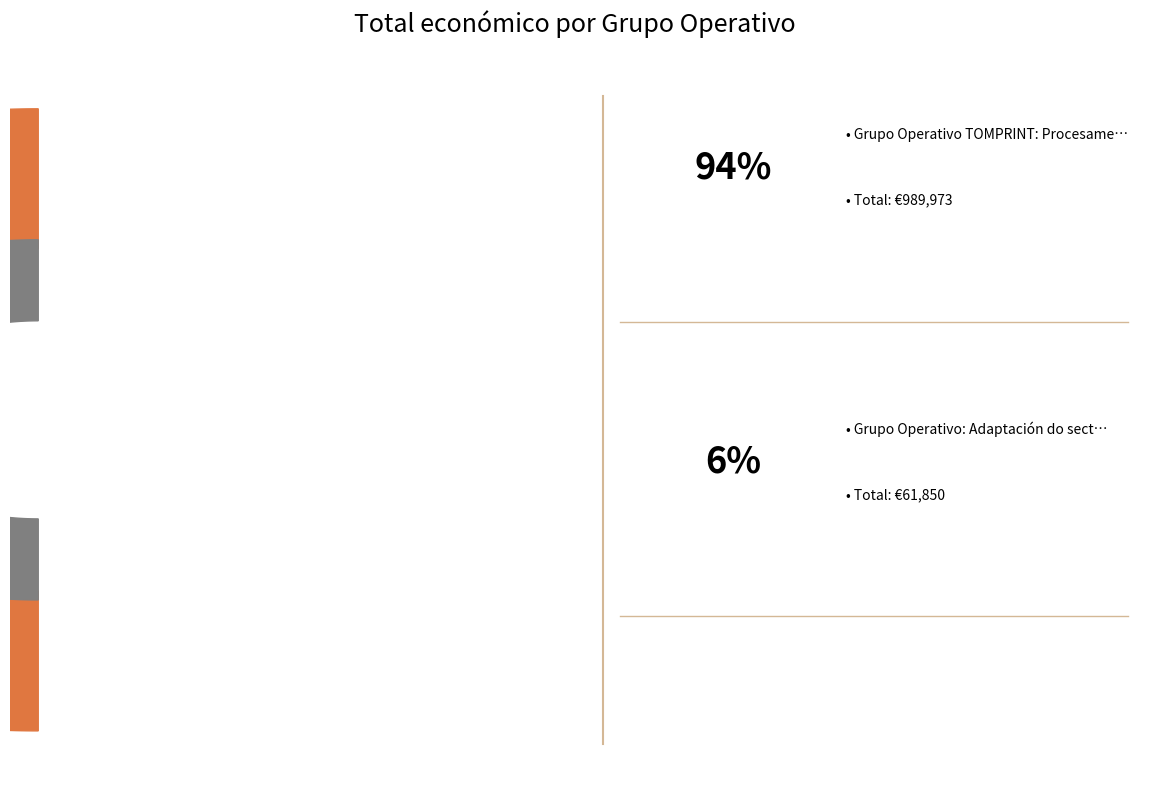

To the nearest percent, what is the combined percentage of Grupo Operativo TOMPRINT: Procesamento and Grupo Operativo: Adaptación do sector?

100%